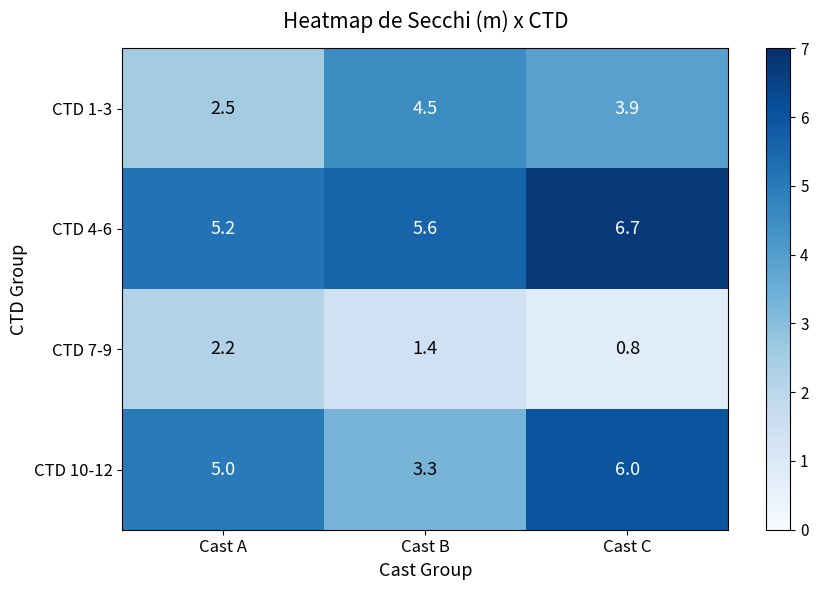

At how many categories does at least one series exceed 1?

3